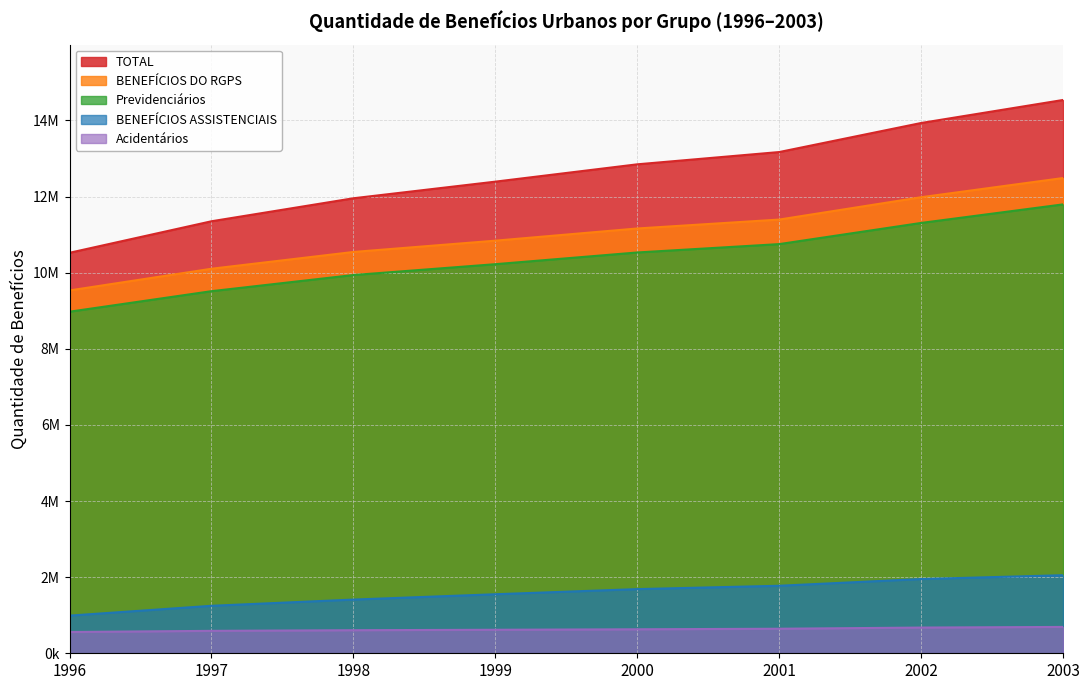

What is the sum of the BENEFÍCIOS ASSISTENCIAIS values at 2000 and 1997?

2933241